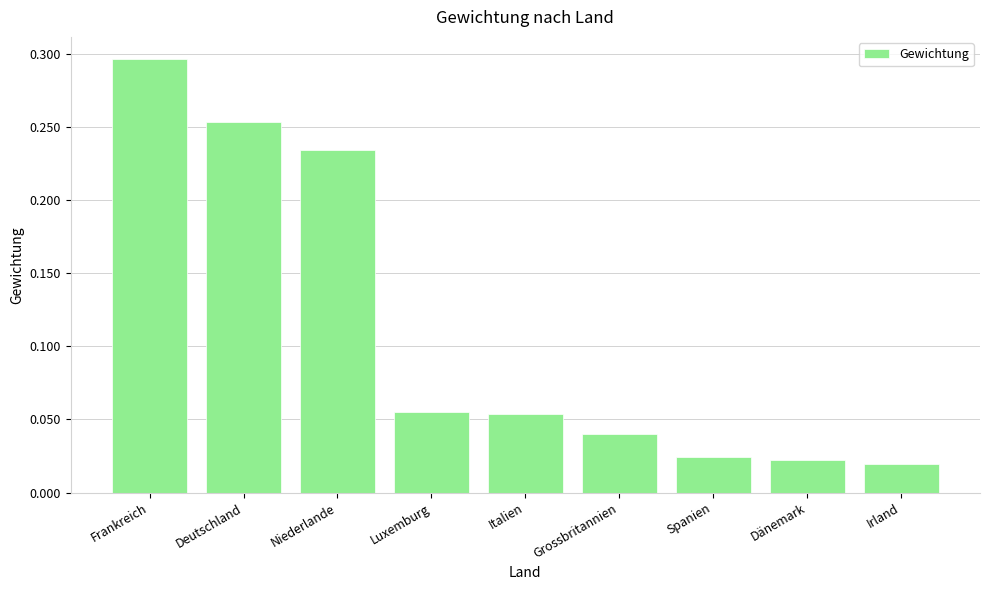

Which label corresponds to the largest value in the chart?

Frankreich